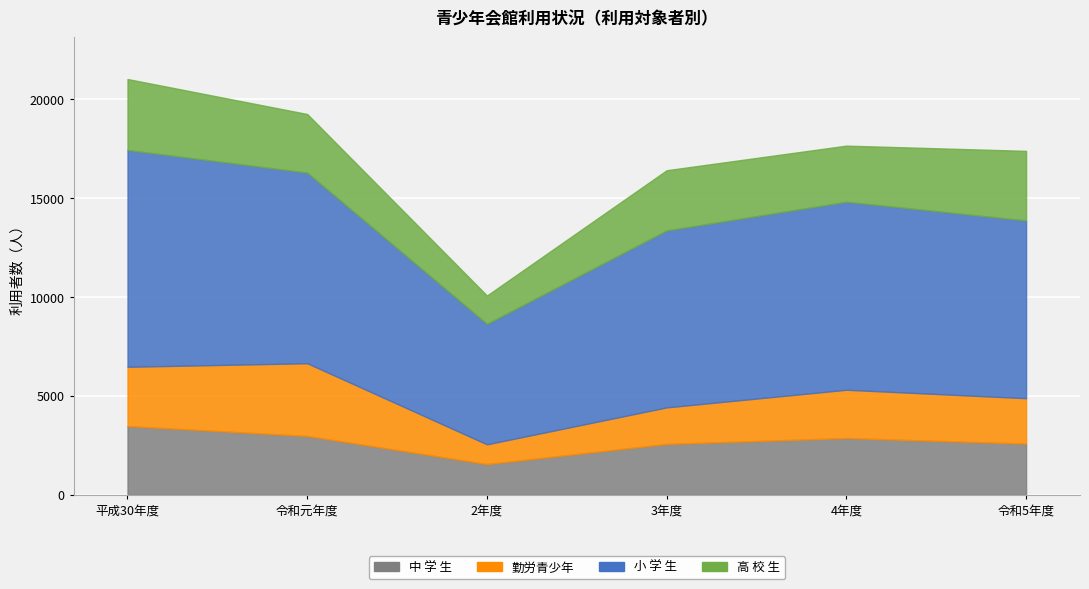

List the series in order of their peak value, lowest first.

中 学 生, 高 校 生, 勤労青少年, 小 学 生